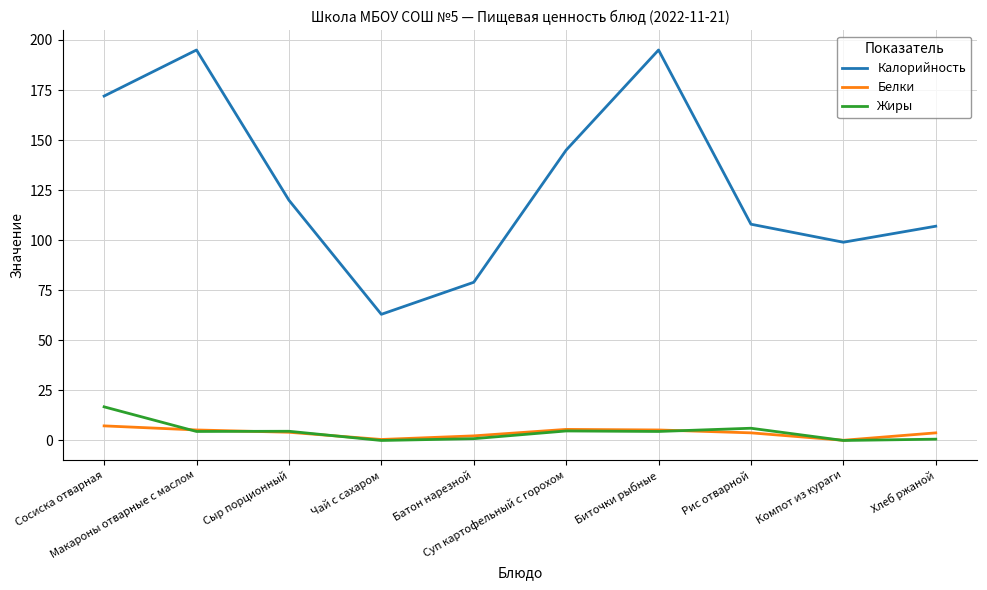

What are all the series names shown in the legend?

Калорийность, Белки, Жиры